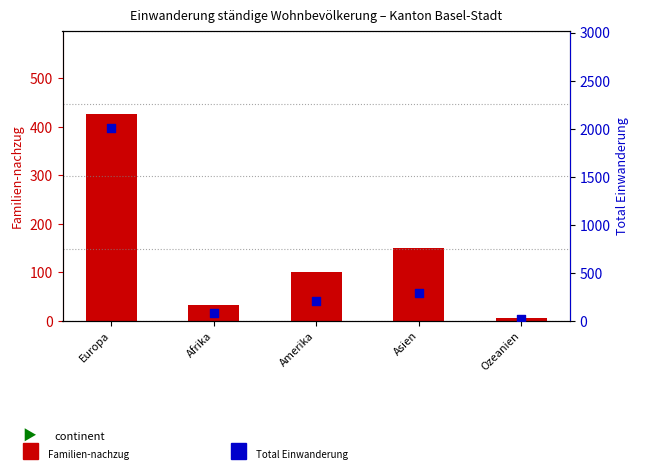

Which series has the largest total across all categories?

Total Einwanderung